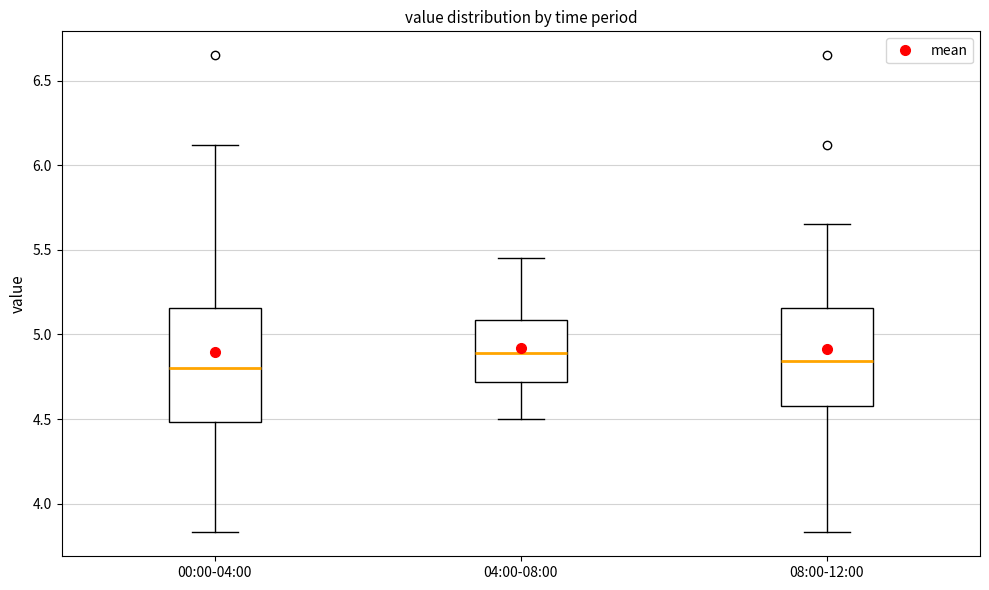

Which box has the highest median line?

04:00-08:00